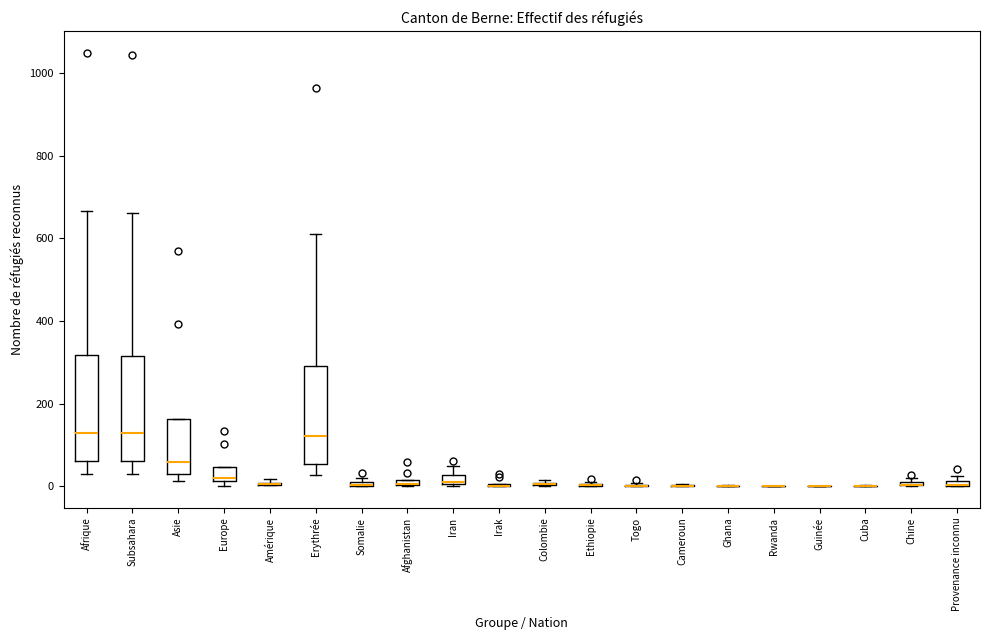

Where is the lower edge of the box for Afrique on the y-axis? The values are not printed on the chart, so give them approximately, as read against the axis.

60